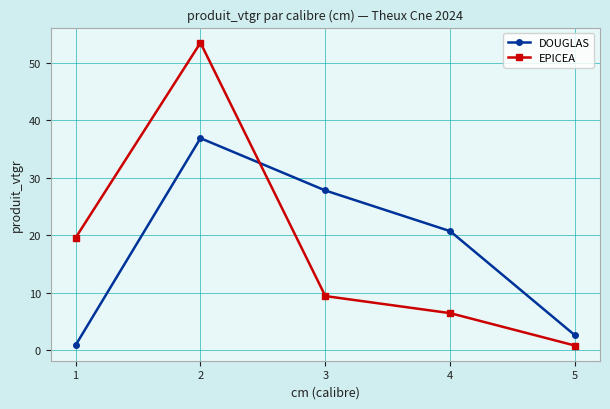

What is the difference between the maximum and minimum values in the DOUGLAS series?

36.0